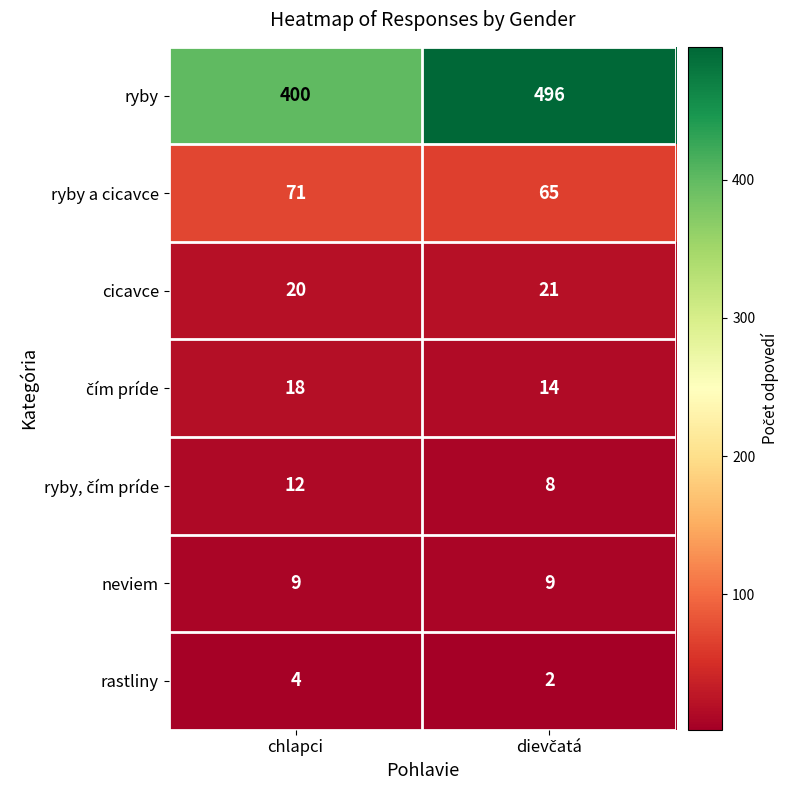

Count the number of data series in this chart.

7